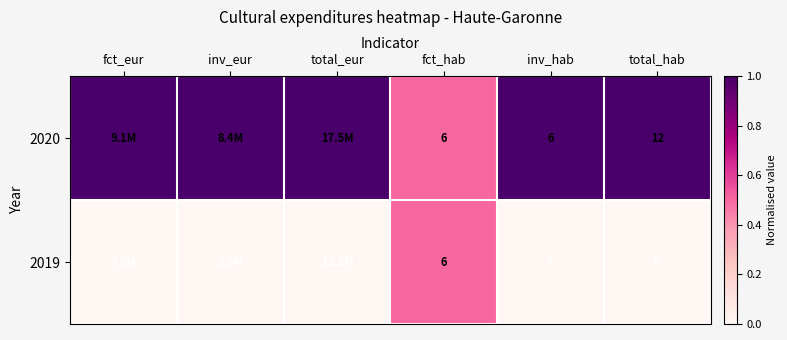

Which series changed the most between fct_hab and inv_hab?

2019